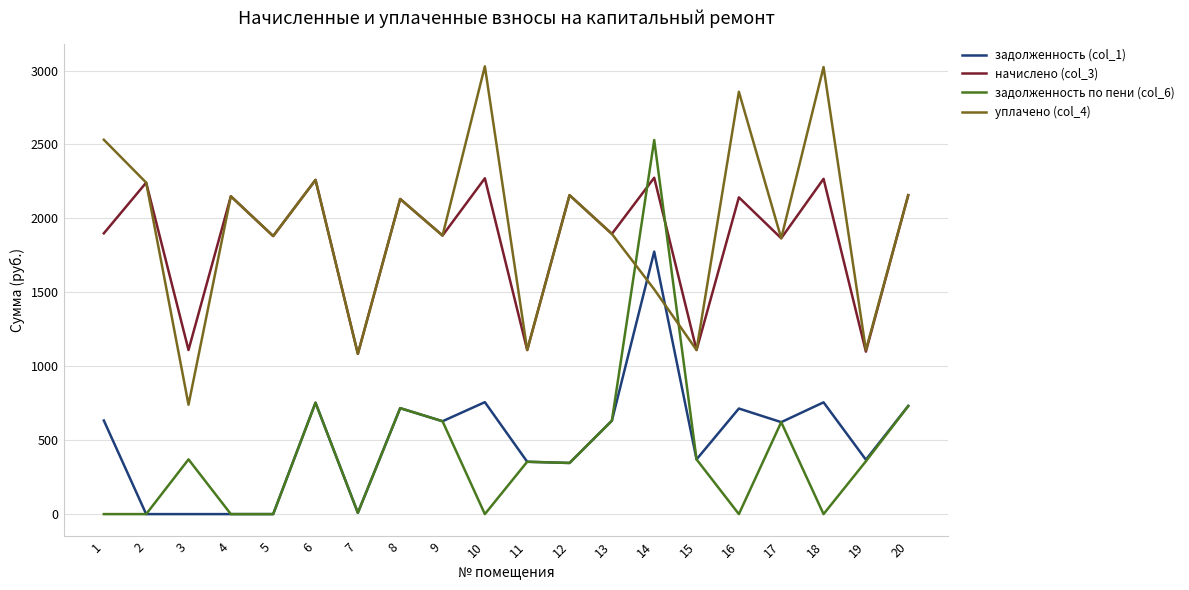

What is the sum of all уплачено (col_4) values?

38734.0